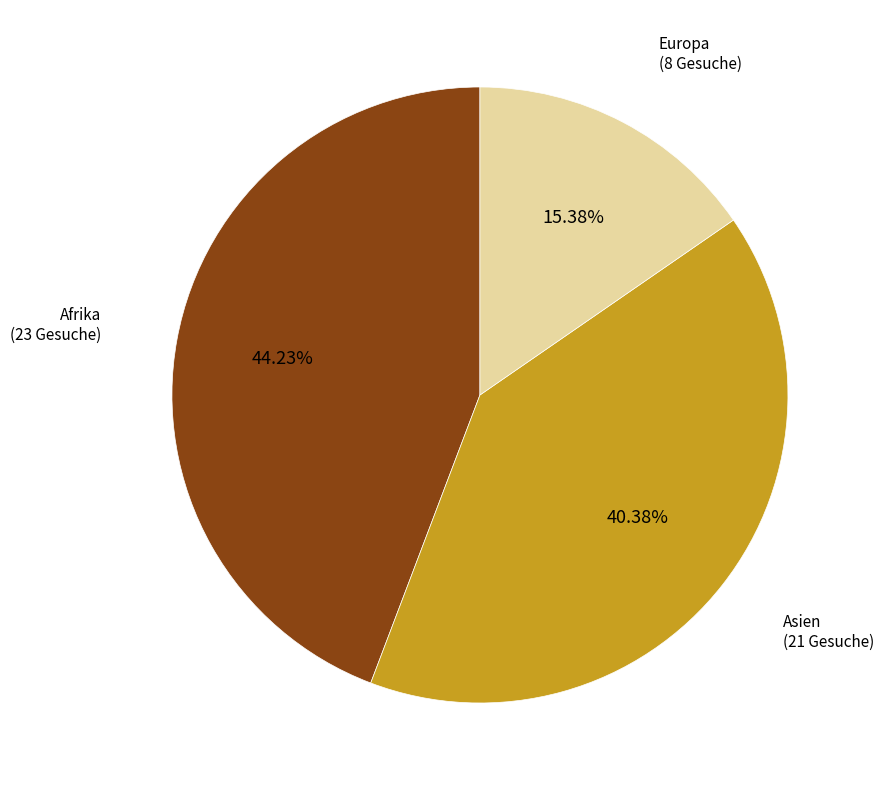

Does any single category account for the majority?

No